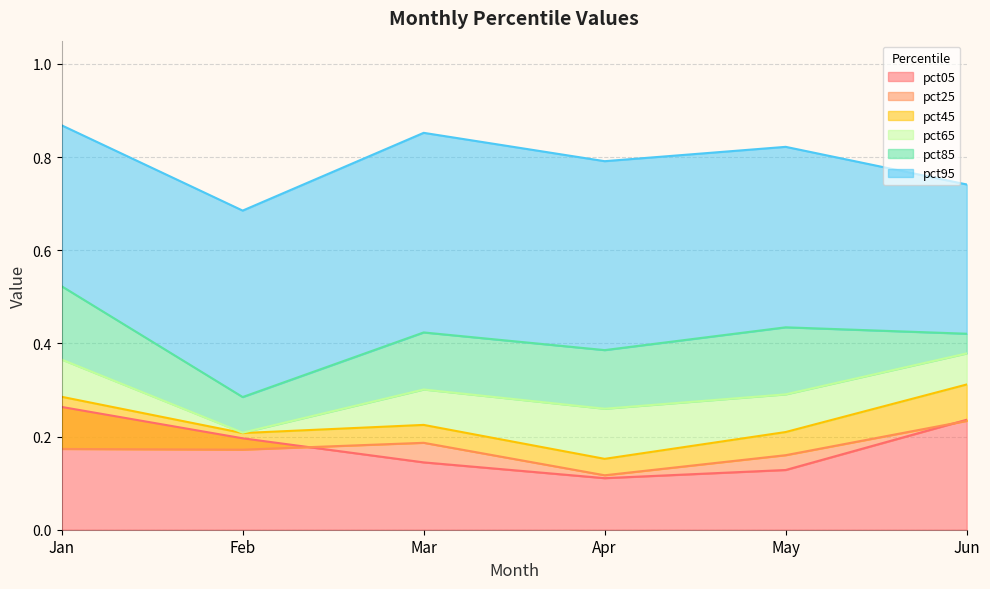

What is the value of the pct45 point at the 5th from the left?

0.2